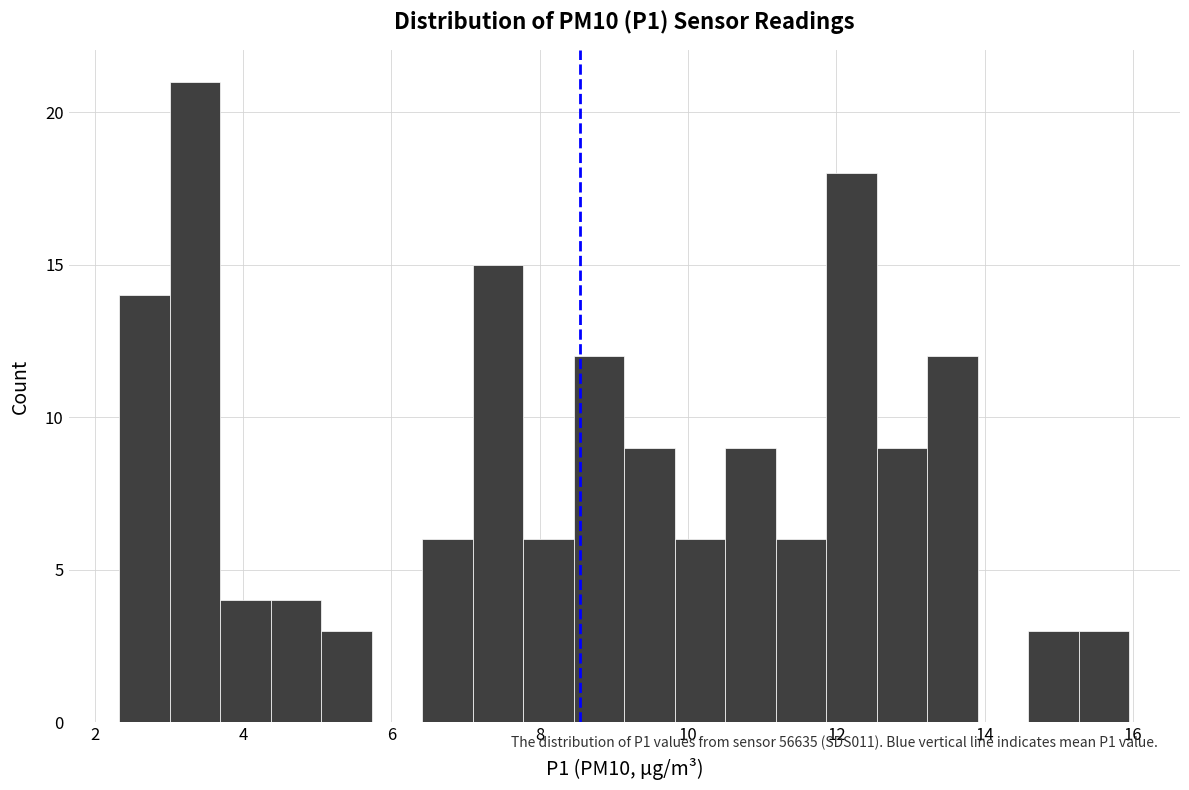

Read against the x-axis, roughly where is the centre of the tallest bar?

3.4